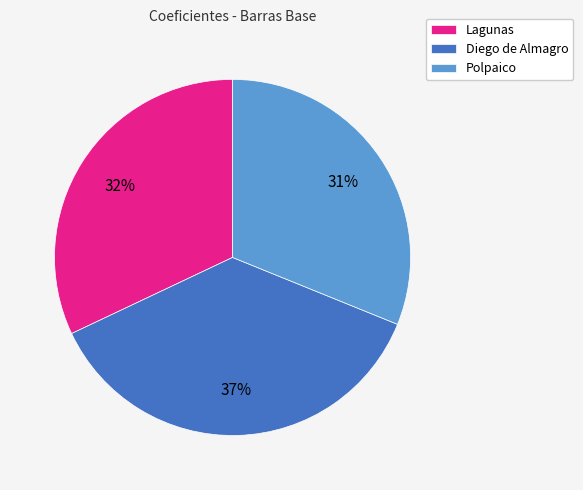

What is the largest slice in the pie chart?

Diego de Almagro